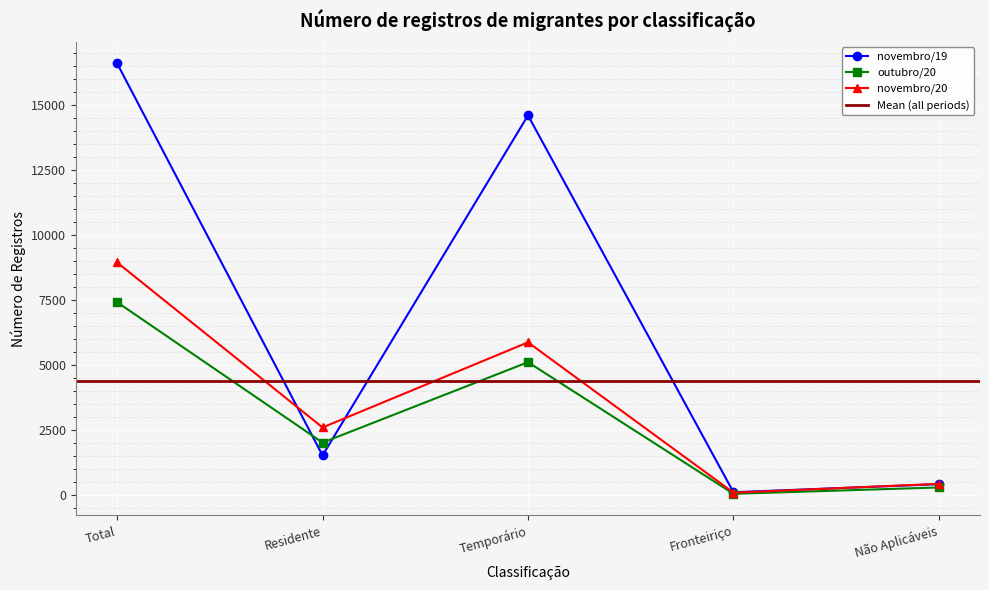

At which category is the sum across all series the highest?

Total